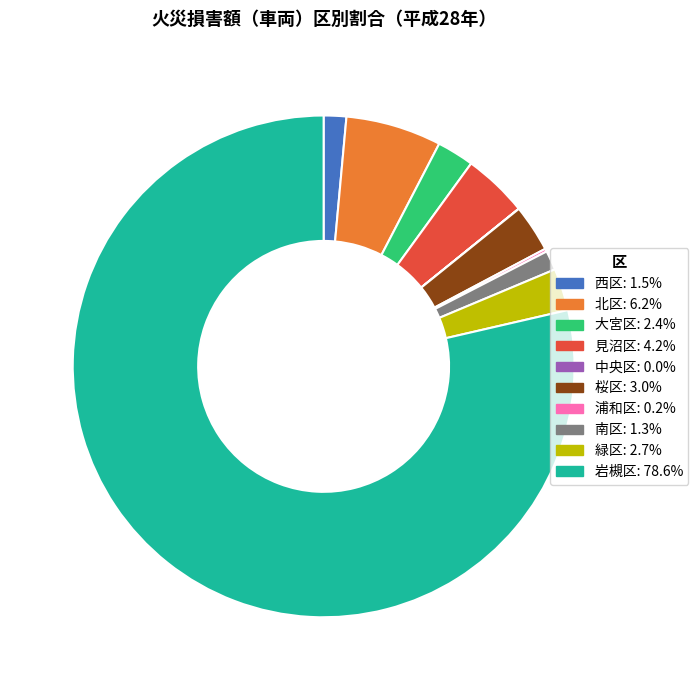

Which slice is the largest?

岩槻区